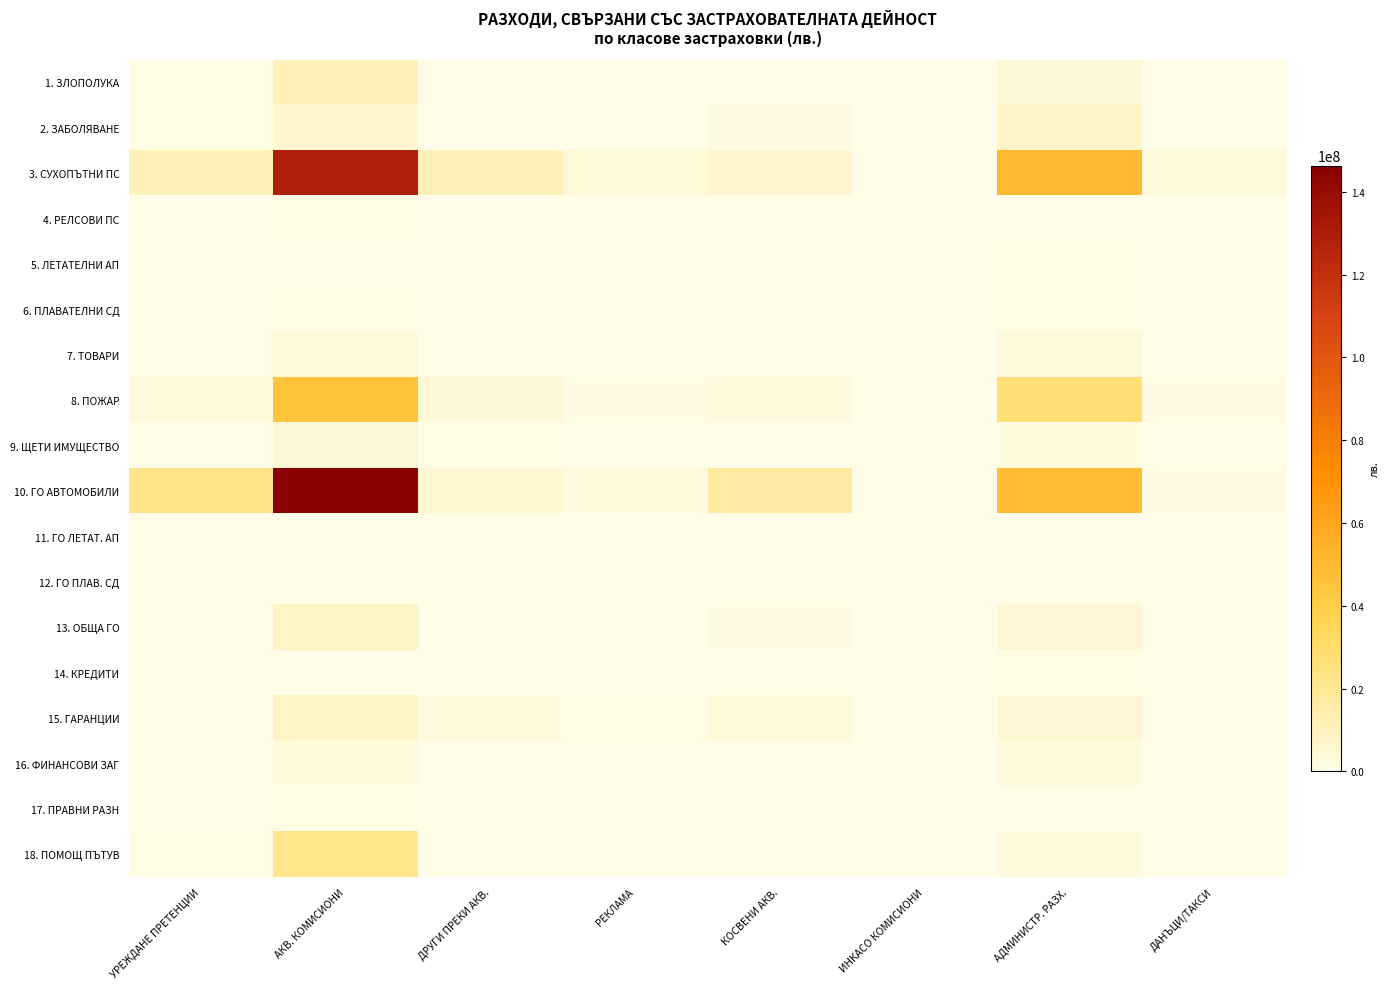

What is the spread (max minus min) of values at АКВ. КОМИСИОНИ?

146328051.9